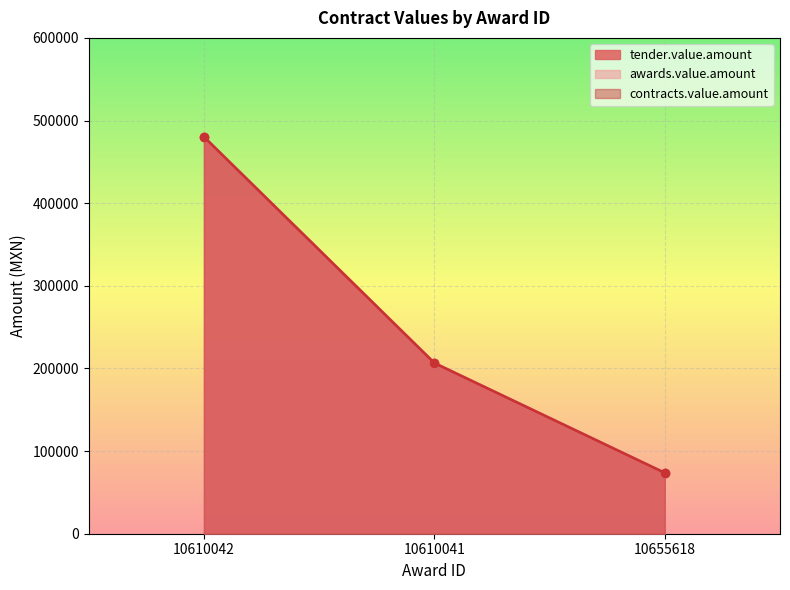

Is it true that awards.value.amount equals 206400.0 at 10610041?

True